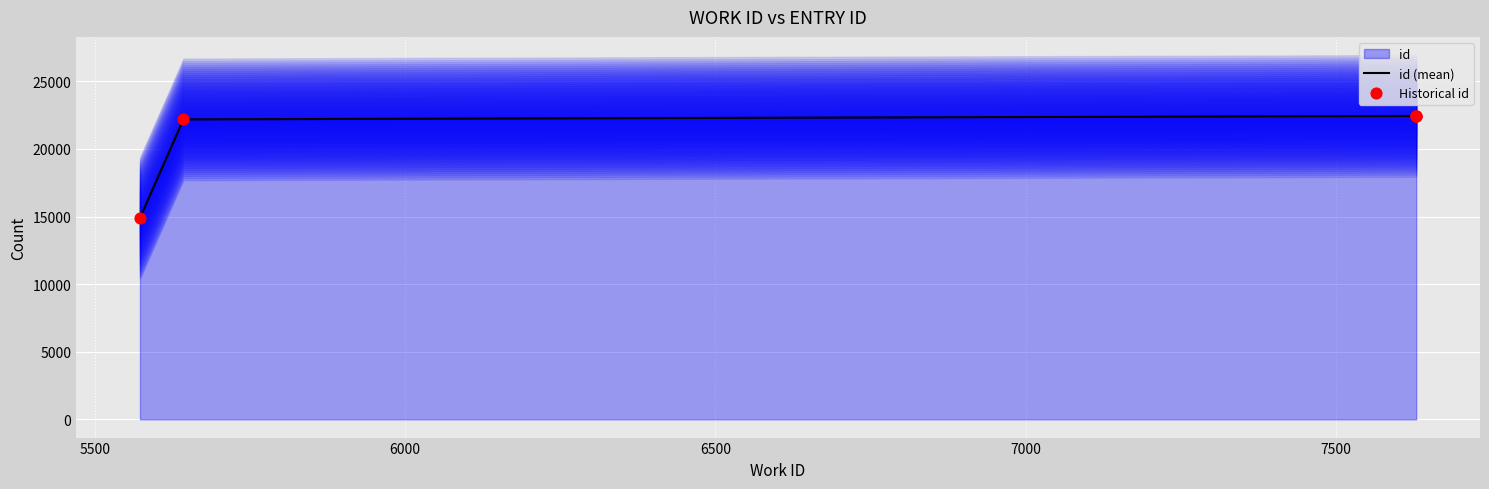

Between 5573 and 5643, which is larger?

5643